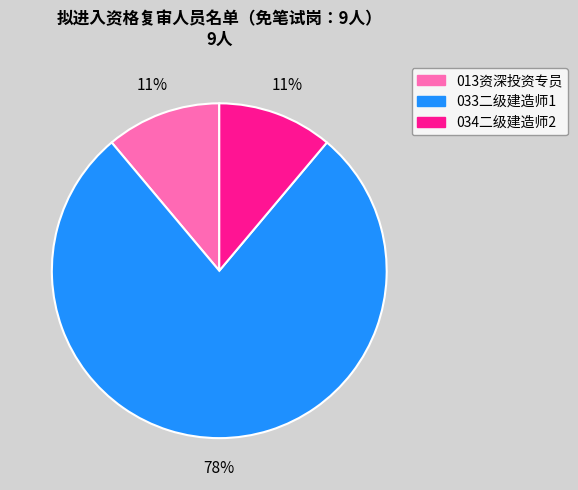

To the nearest percent, what is the difference between the 033二级建造师1 and 013资深投资专员 slice percentages?

67%